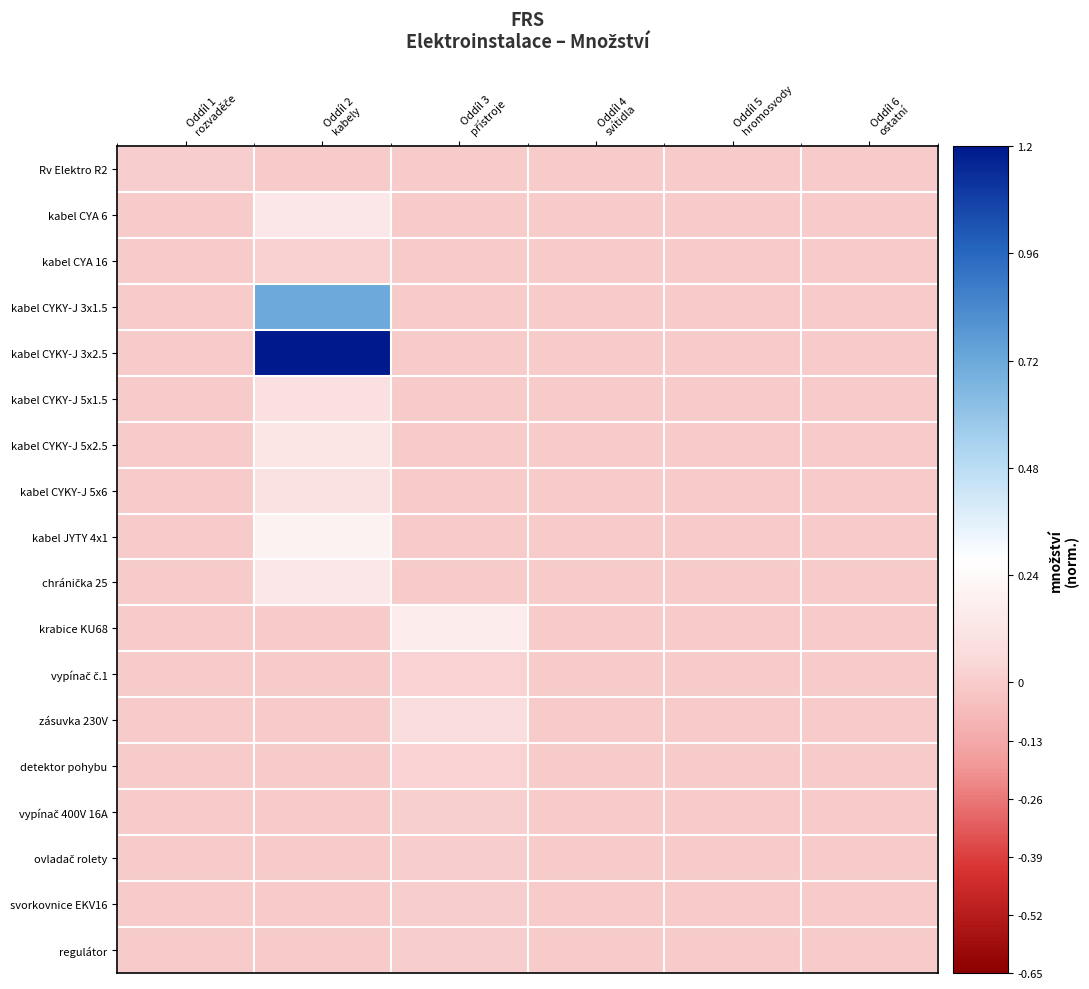

Which series has the widest spread of values?

kabel CYKY-J 3x2.5